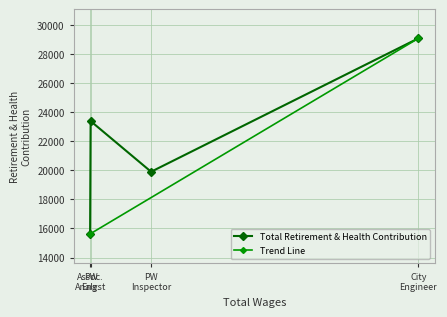

What is the value of the Total Retirement & Health Contribution point at the 1st from the left?

15621